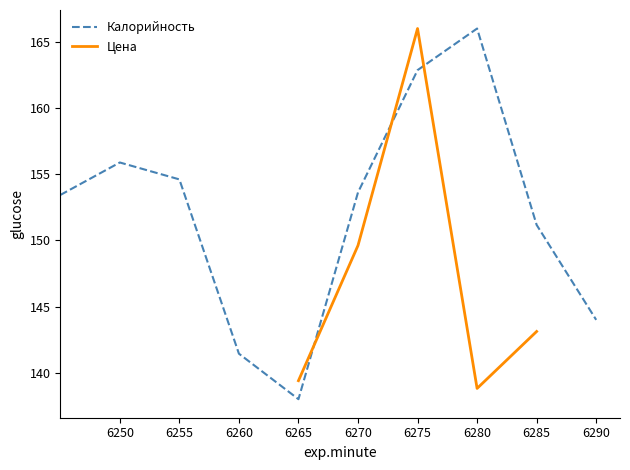

Is it true that Калорийность equals 96.6 at 6285?

False